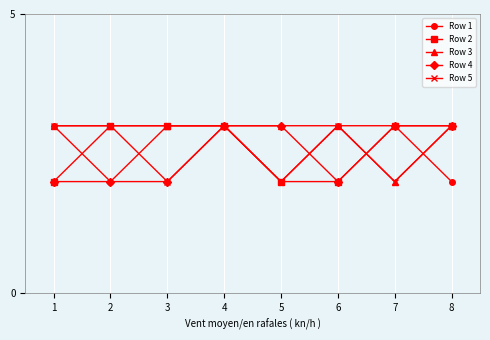

Reading left to right, what are all the values shown in this chart?

Row 1: 3	2	3	3	2	3	3	2
Row 2: 2	3	3	3	2	2	3	3
Row 3: 3	3	3	3	3	3	2	3
Row 4: 2	2	2	3	3	2	3	3
Row 5: 3	3	2	3	2	3	2	3